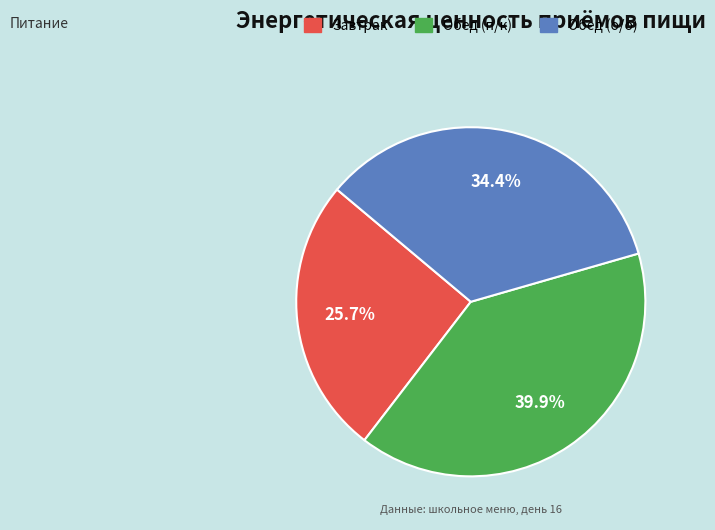

What portion of the pie excludes Завтрак?

74.3%